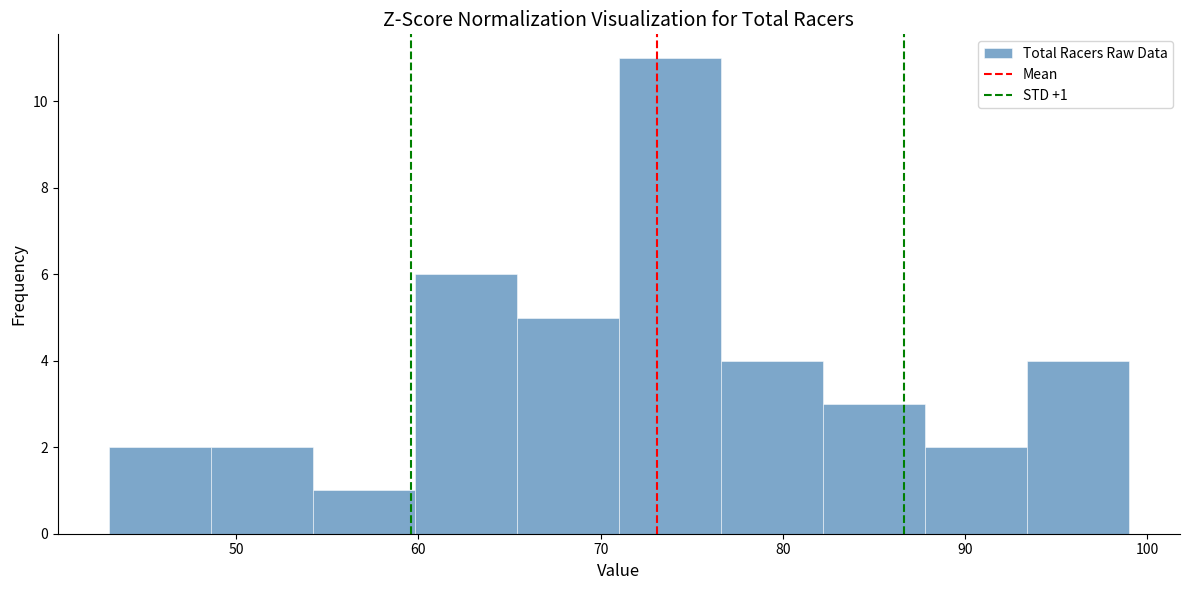

Over which range of the x-axis is the bar tallest?

71.0 to 76.6